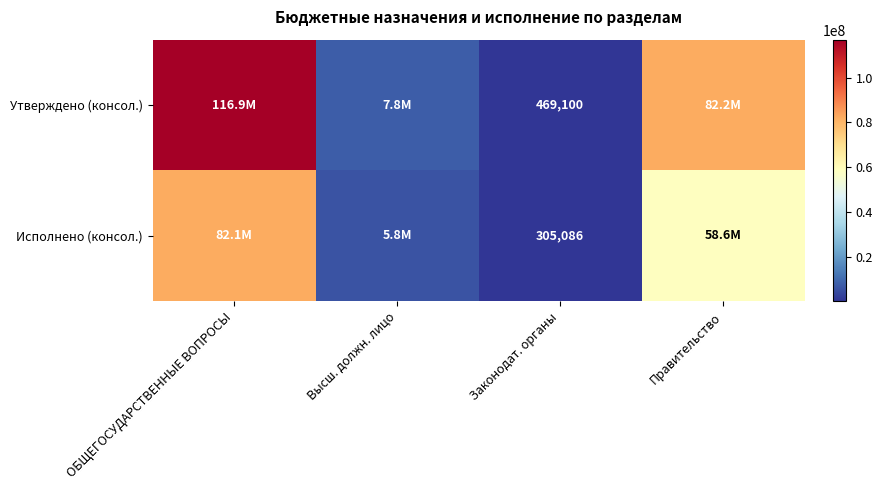

At Законодат. органы, list the series in order from smallest to largest.

Исполнено (консол.), Утверждено (консол.)